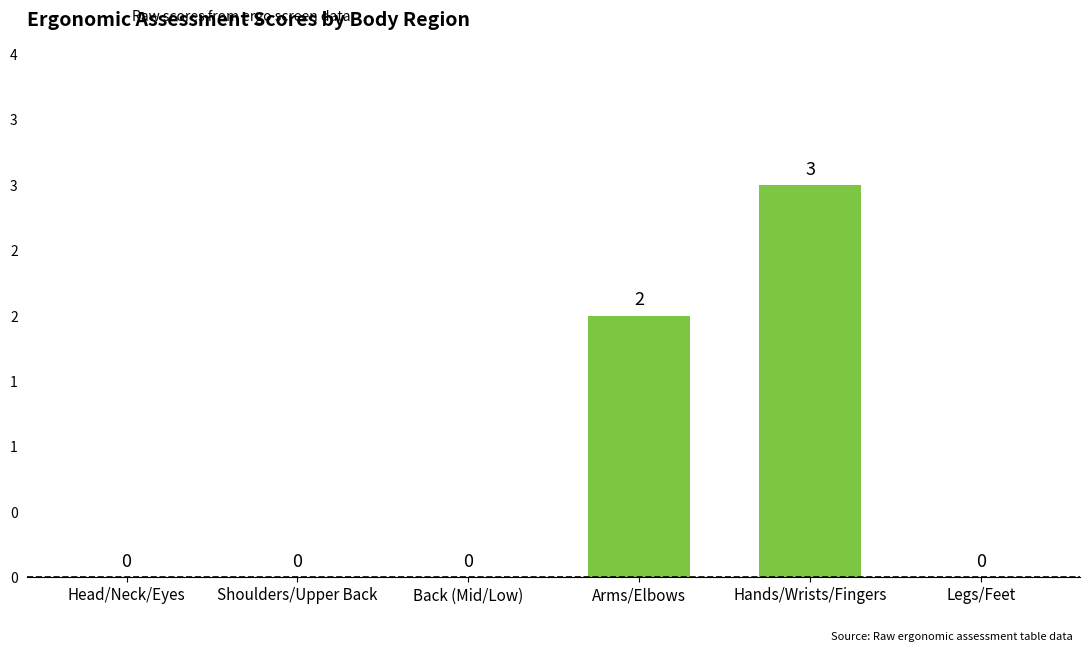

The value at Legs/Feet is 0. True or false?

True